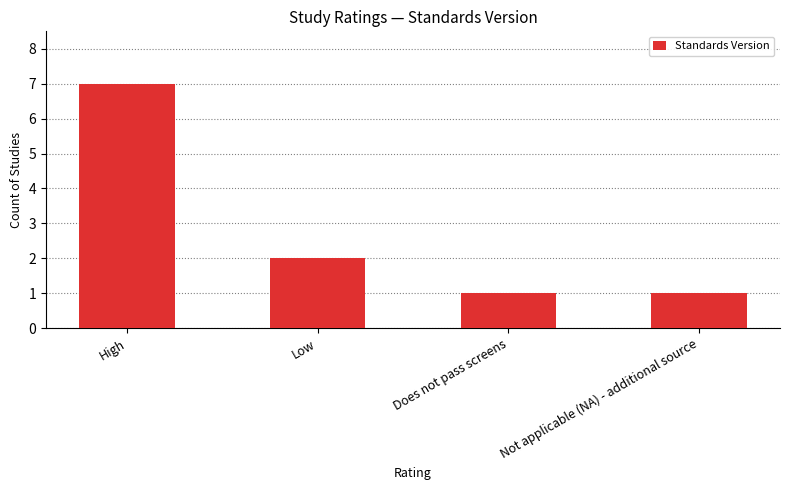

What is the label of the 1st bar from the right?

Not applicable (NA) - additional source